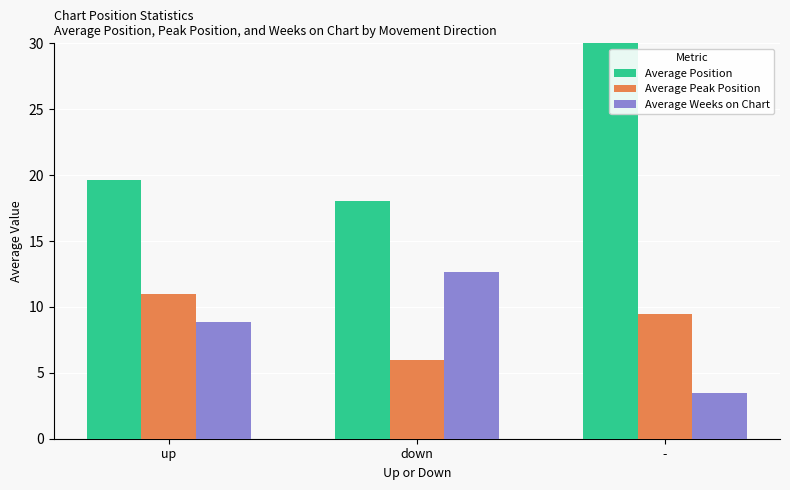

Where does the Average Position series first go above 19?

up